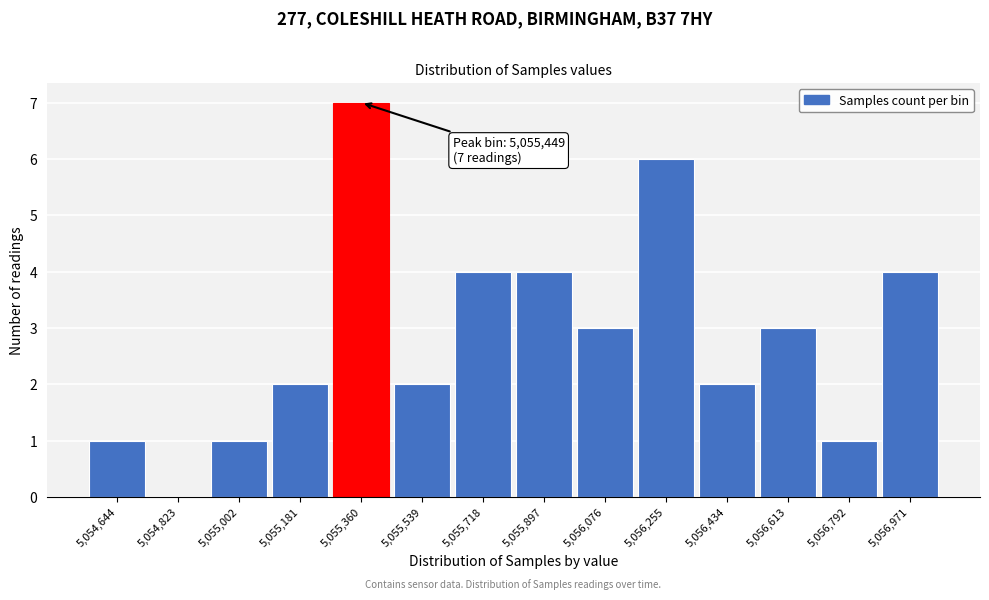

Reading right to left, transcribe all the data shown in this chart.

5,056,971=4	5,056,792=1	5,056,613=3	5,056,434=2	5,056,255=6	5,056,076=3	5,055,897=4	5,055,718=4	5,055,539=2	5,055,360=7	5,055,181=2	5,055,002=1	5,054,823=0	5,054,644=1